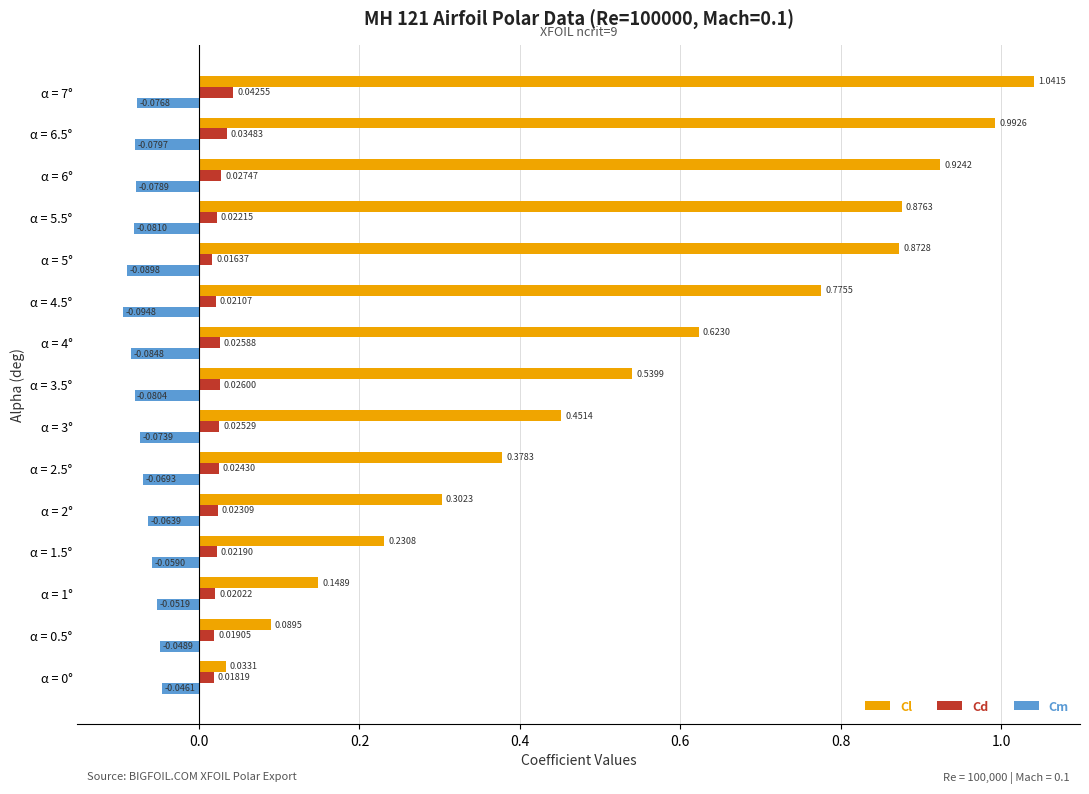

At which category is the sum across all series the highest?

α = 7°